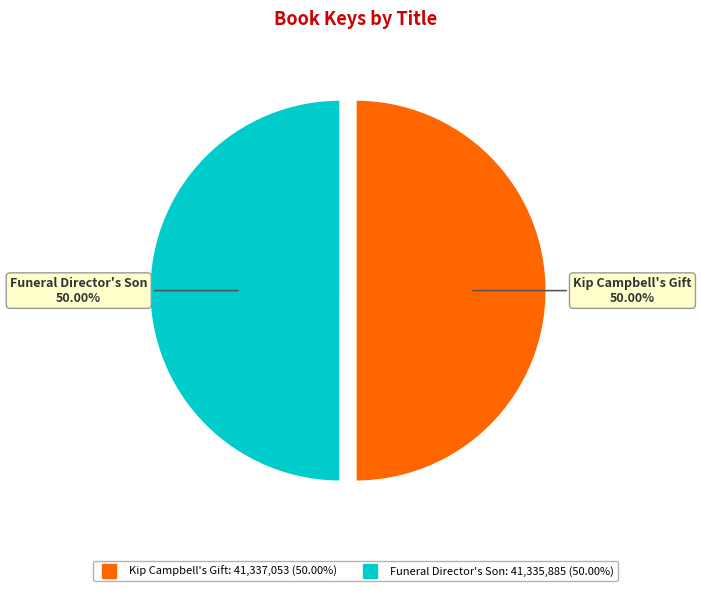

True or false: Funeral Director's Son accounts for 37% of the total.

False